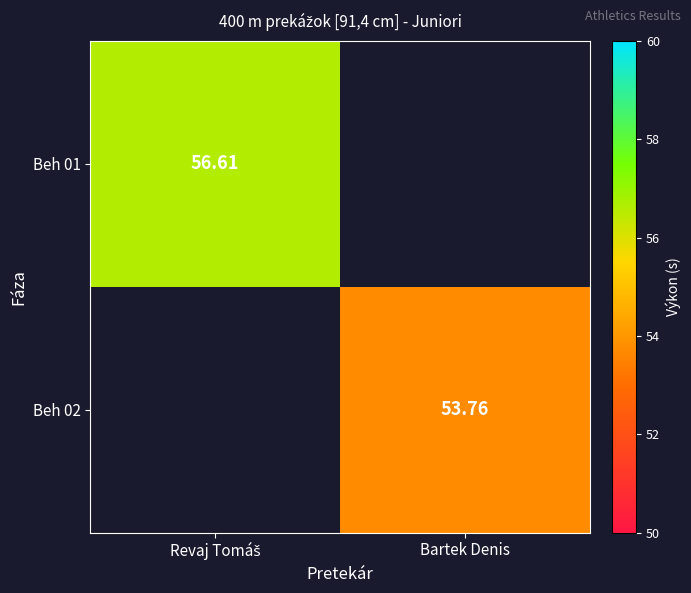

At which label is Beh 01 closest to 56?

Revaj Tomáš